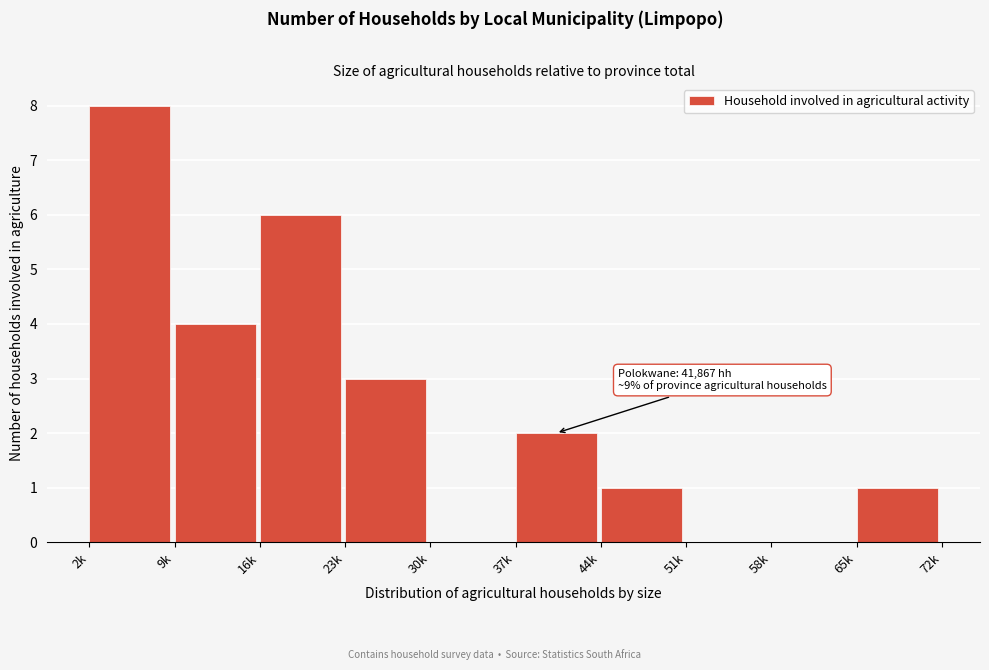

Reading left to right, transcribe all the data shown in this chart.

2k=8	9k=4	16k=6	23k=3	30k=0	37k=2	44k=1	51k=0	58k=0	65k=1